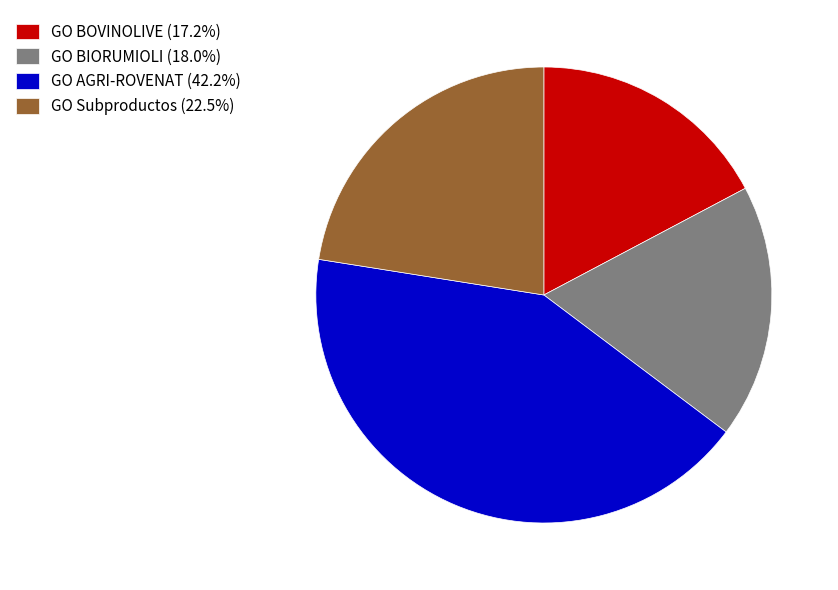

Which category has the smallest portion of the pie?

GO BOVINOLIVE